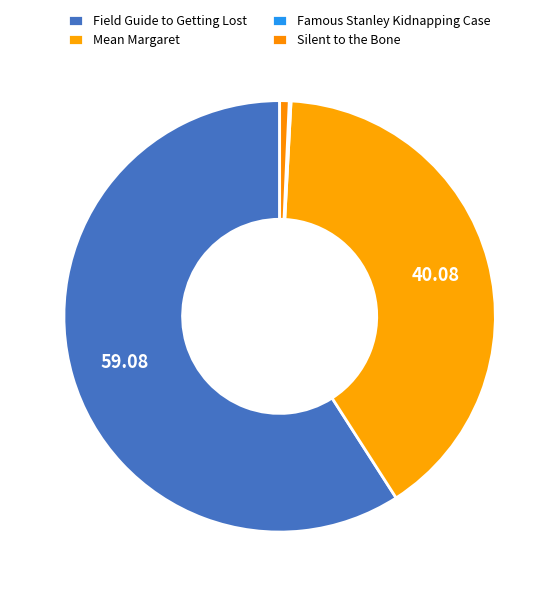

What percentage is the Mean Margaret slice, to the nearest percent?

40%